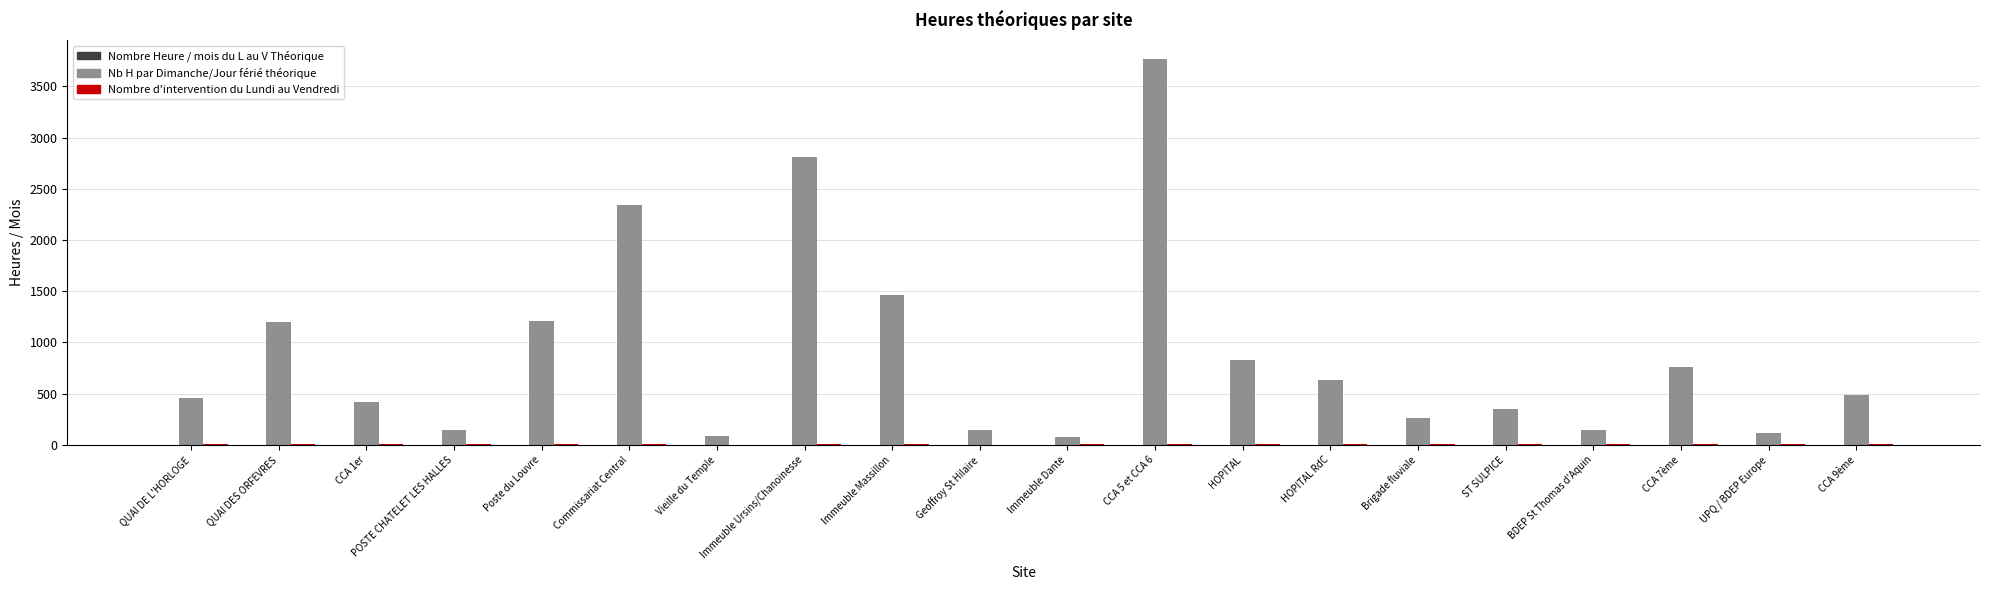

Are the bars grouped side by side (vs. stacked)?

Yes